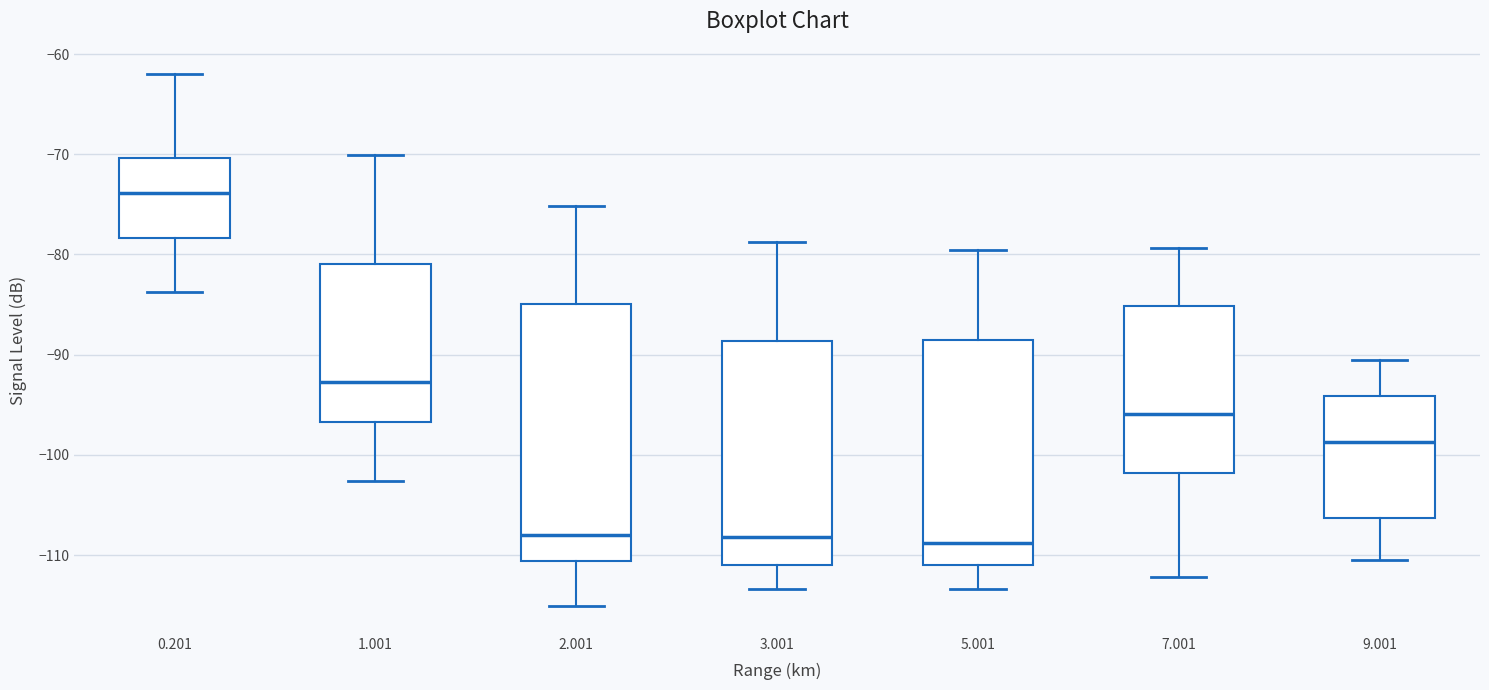

Where does the upper whisker of the box at x = 2.001 end on the y-axis? The values are not printed on the chart, so give them approximately, as read against the axis.

-75